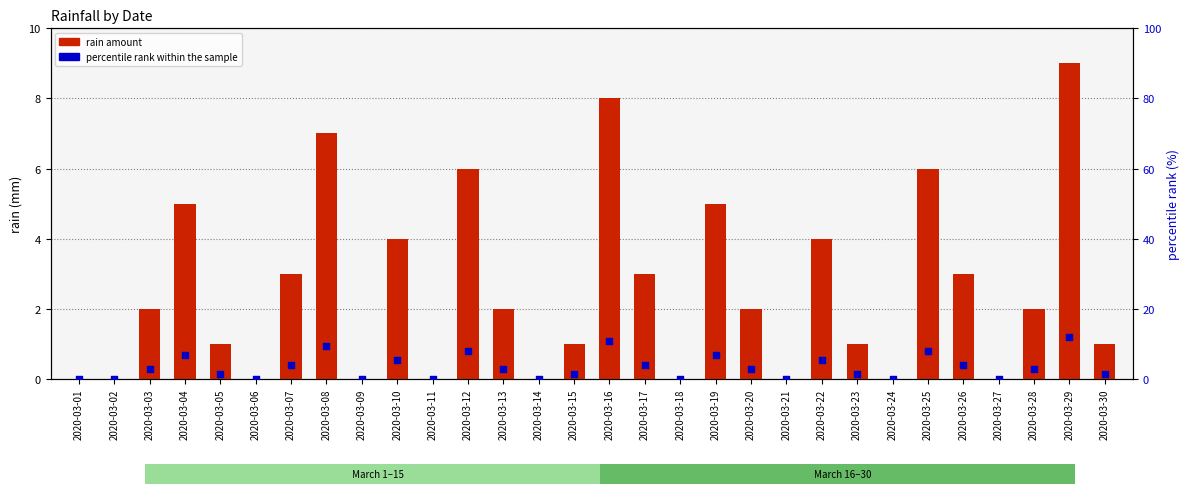

At how many categories does at least one series exceed 10?

2